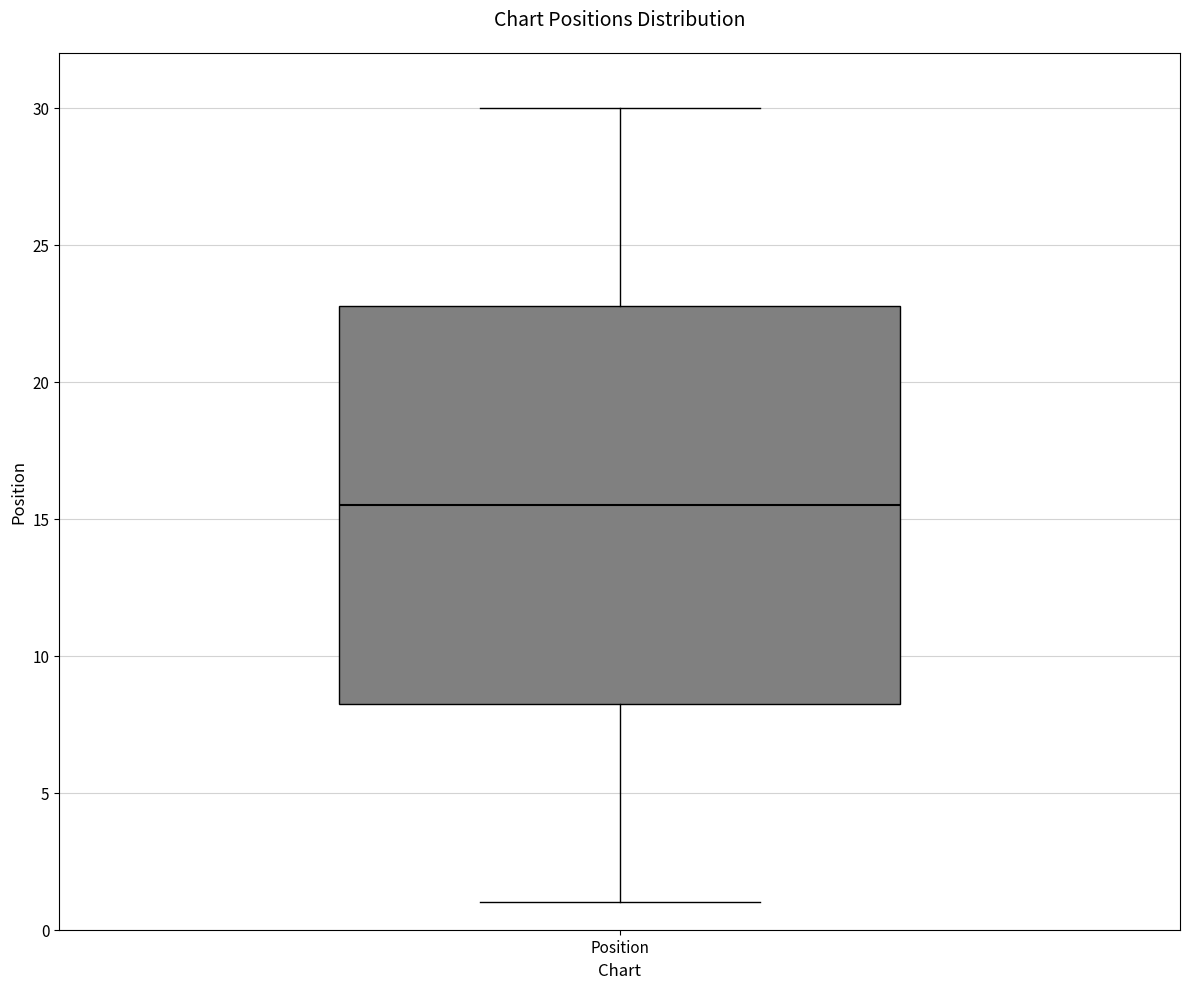

Transcribe this box plot: give where the median line is, the range the box spans, and where the two whiskers end, as read against the y-axis. The values are not printed on the chart, so give them approximately, as read against the axis.

median 15.5, box 8.5 to 23.0, whiskers 1.0 to 30.0